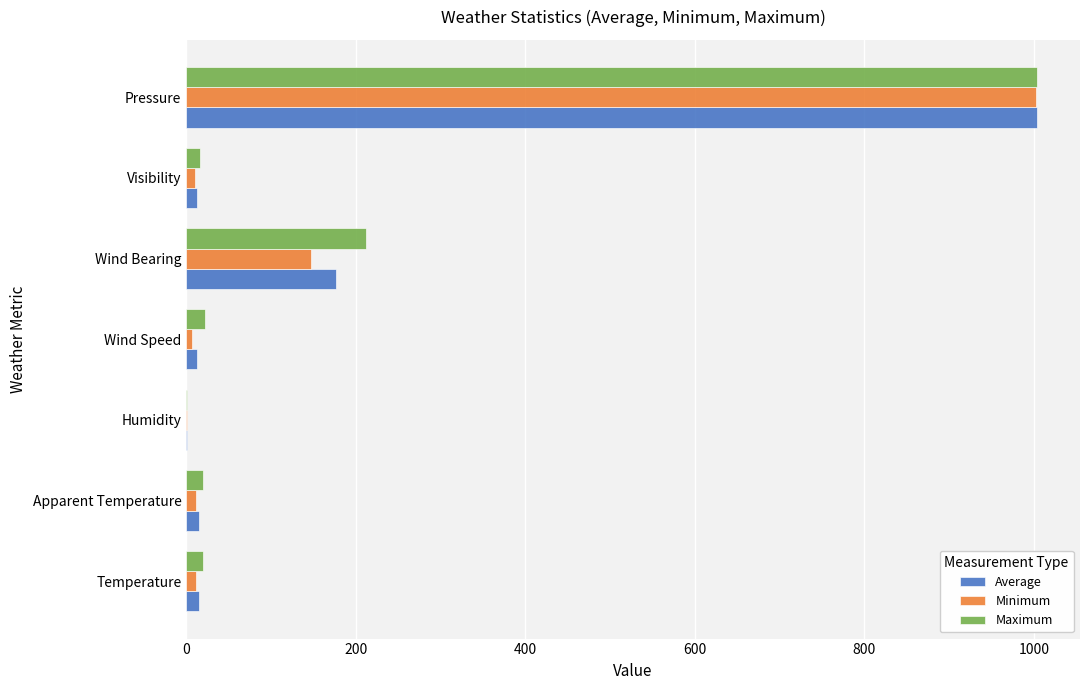

What is the maximum value shown in the chart?

1004.1